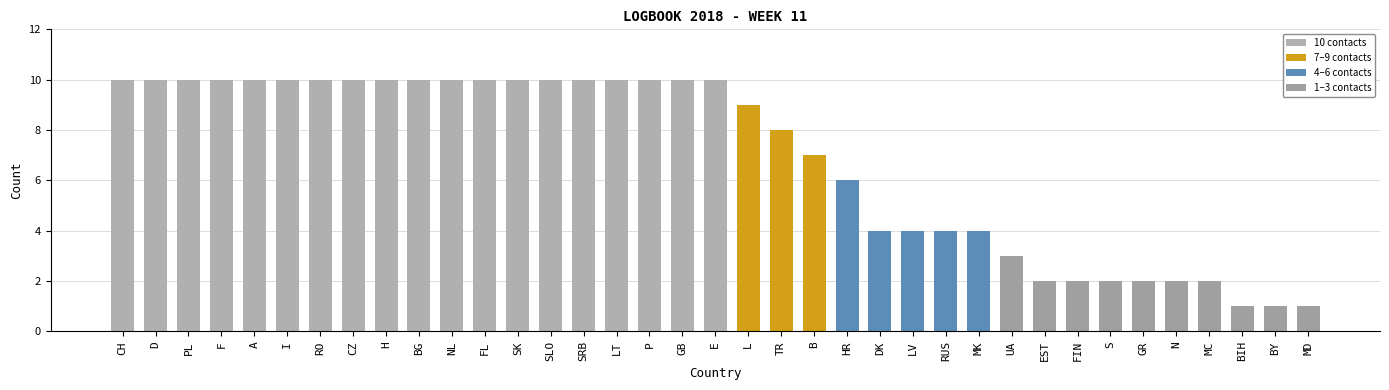

Is it true that the value at RO is 15?

False